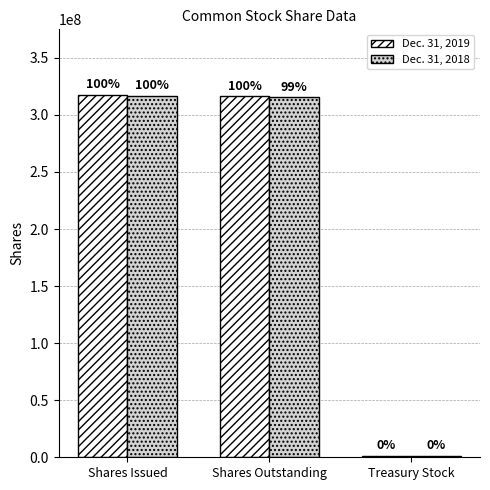

True or false: Dec. 31, 2018 has a value of 172986176 at Shares Issued.

False